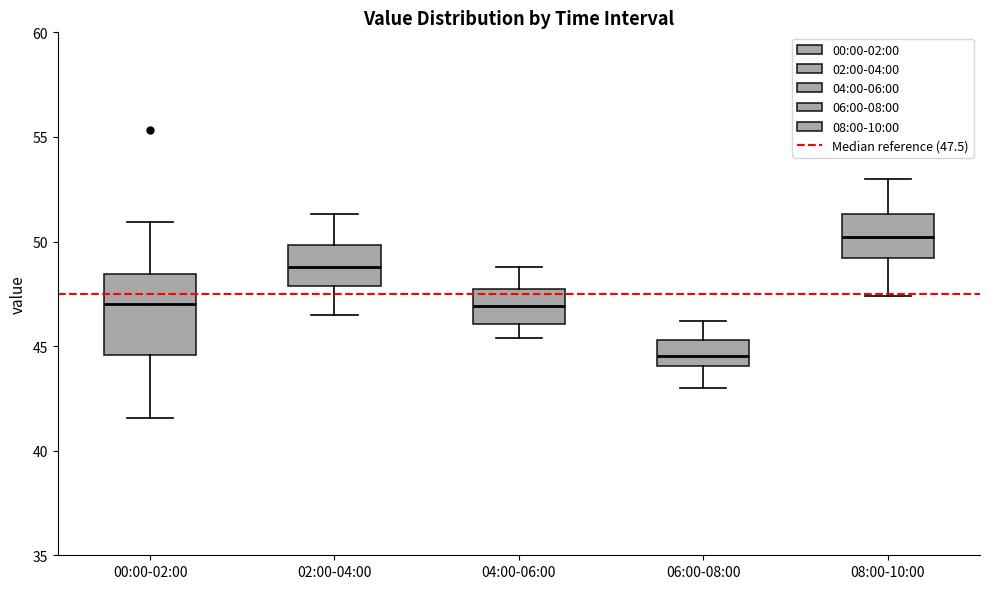

Where is the upper edge of the box for 00:00-02:00 on the y-axis? The values are not printed on the chart, so give them approximately, as read against the axis.

48.5